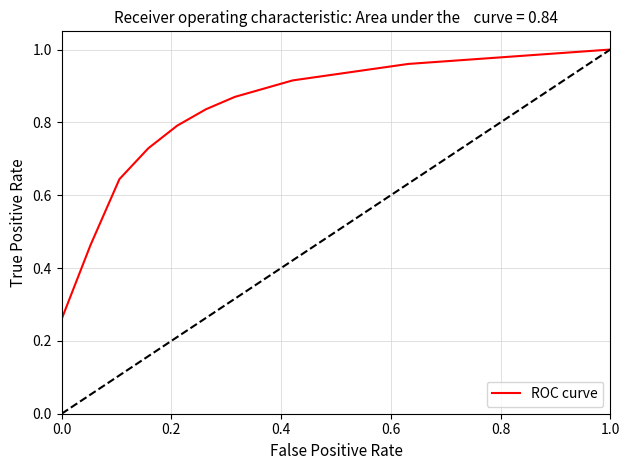

Reading left to right, list all the values displayed in this chart.

0.0	0.3	0.5	0.6	0.7	0.8	0.8	0.9	0.9	0.9	0.9	0.9	0.9	1.0	1.0	1.0	1.0	1.0	1.0	1.0	1.0